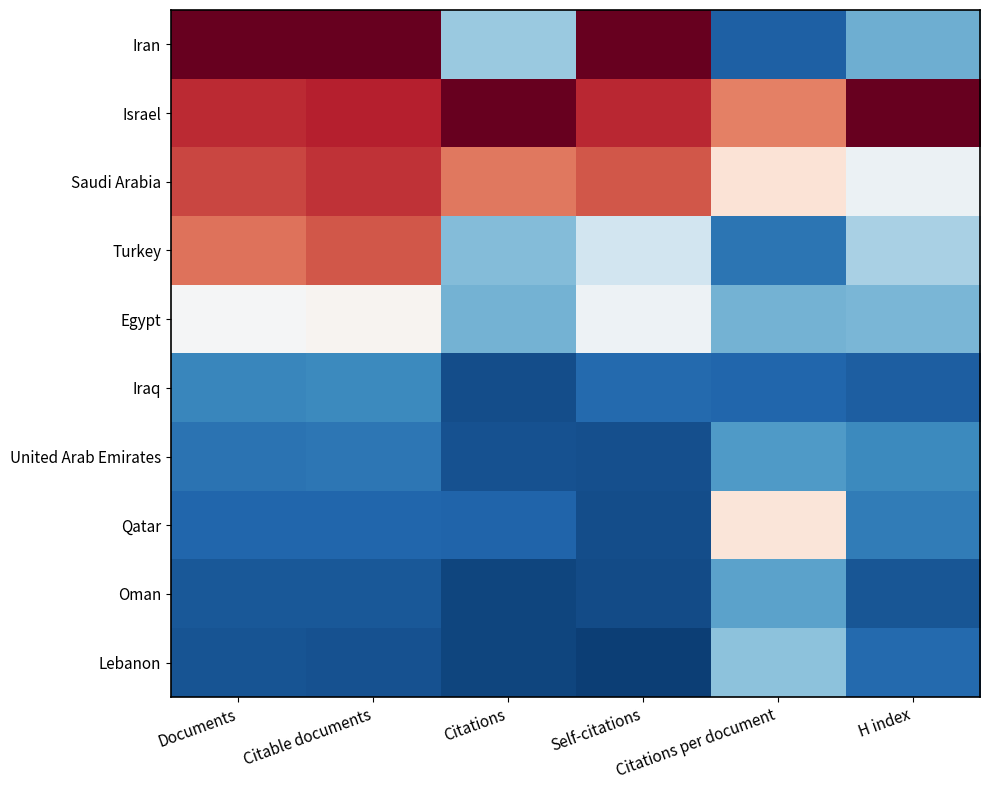

What is the approximate value of Lebanon at Citations per document?

-0.4